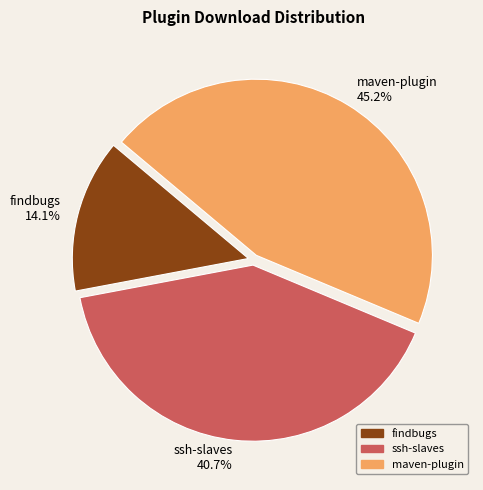

What percentage is the maven-plugin slice, to the nearest percent?

45%